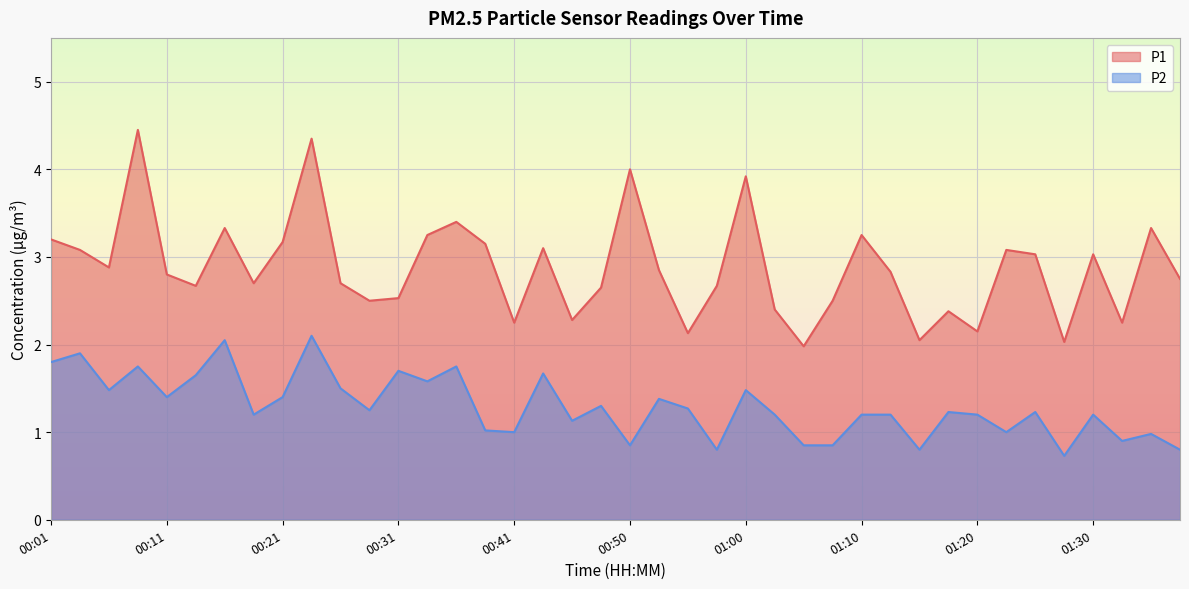

Where does the P1 series first go above 2?

00:01